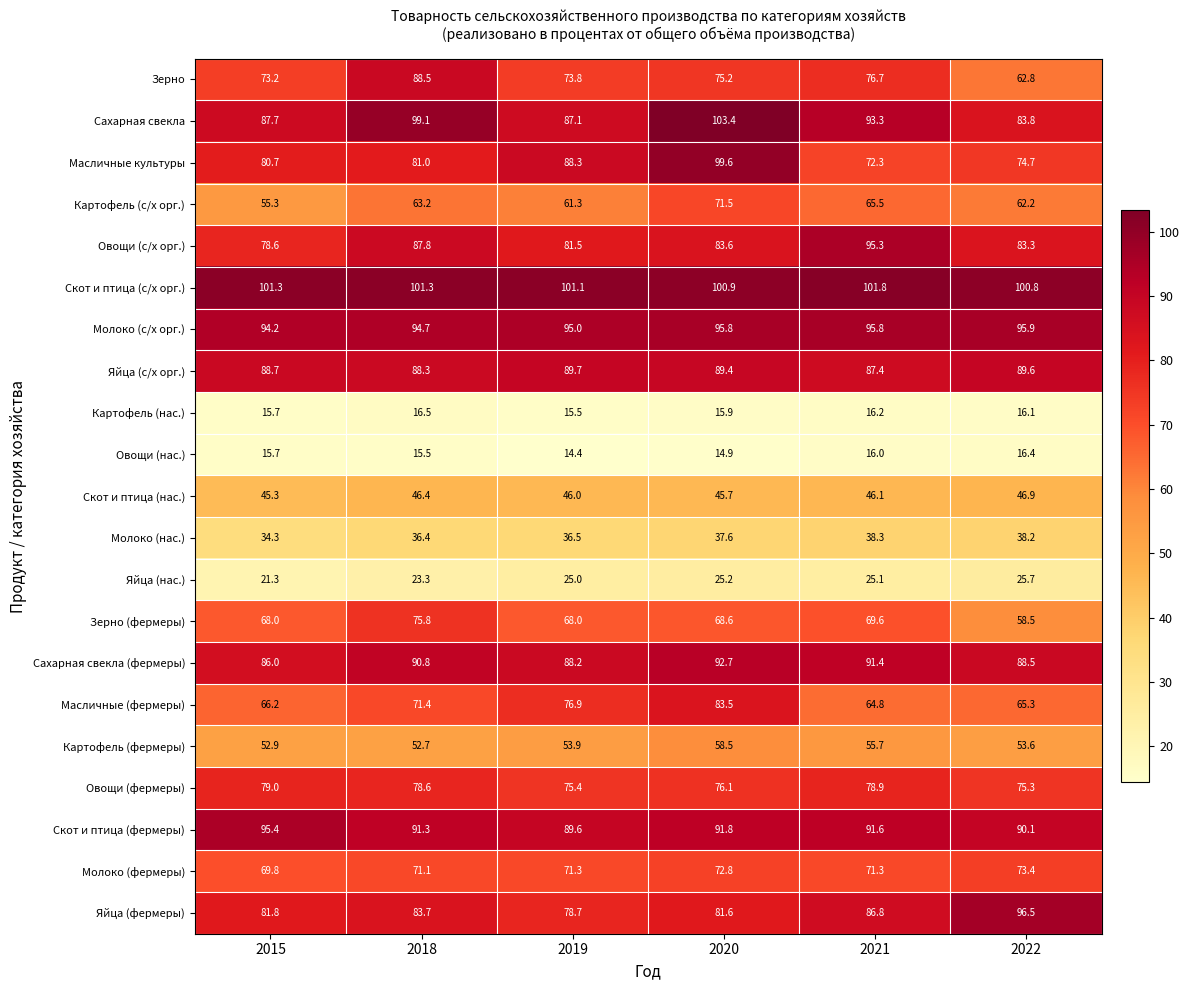

At 2020, list the series in order from largest to smallest.

Сахарная свекла, Скот и птица (с/х орг.), Масличные культуры, Молоко (с/х орг.), Сахарная свекла (фермеры), Скот и птица (фермеры), Яйца (с/х орг.), Овощи (с/х орг.), Масличные (фермеры), Яйца (фермеры), Овощи (фермеры), Зерно, Молоко (фермеры), Картофель (с/х орг.), Зерно (фермеры), Картофель (фермеры), Скот и птица (нас.), Молоко (нас.), Яйца (нас.), Картофель (нас.), Овощи (нас.)